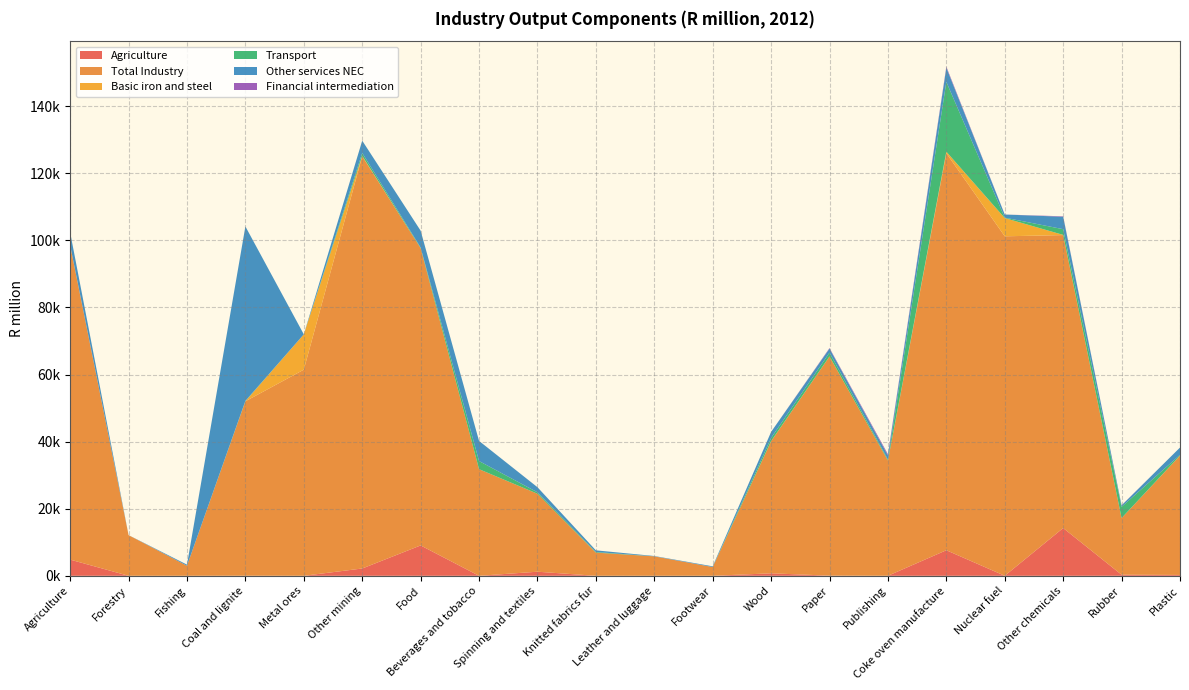

Reading left to right, list all the values displayed in this chart.

Agriculture: 4822.4	0.0	0.0	20.9	0.0	2174.3	9049.4	0.0	1214.3	0.0	0.0	0.0	736.5	45.3	8.2	7615.8	0.0	14233.4	319.9	253.8
Total Industry: 93656.4	12117.0	2997.2	51999.1	61446.5	122912.2	88626.4	31781.7	23244.6	6910.1	5798.7	2612.4	39381.8	65336.8	34347.1	118355.1	101205.8	87335.8	16894.4	35567.0
Basic iron and steel: 70.2	0.0	0.0	17.3	10524.9	126.5	0.0	0.0	0.0	0.0	0.0	0.0	38.2	25.9	2.9	459.4	5436.1	54.4	0.0	27.9
Transport: 2.4	0.0	5.1	111.0	0.0	834.2	175.8	2424.7	430.8	184.0	0.0	0.0	945.3	1116.7	293.8	20803.1	121.6	1703.1	3343.4	202.3
Other services NEC: 3815.3	12.2	321.1	51999.1	9.4	3669.3	5028.6	5999.7	1512.9	486.8	101.7	209.1	1794.3	1213.2	1220.9	4222.7	936.7	3703.8	422.6	2179.1
Financial intermediation: 0.0	0.0	0.0	0.0	0.0	0.0	0.0	0.0	4.5	2.2	0.0	0.0	0.0	156.8	375.7	325.1	1.3	132.1	36.0	0.0